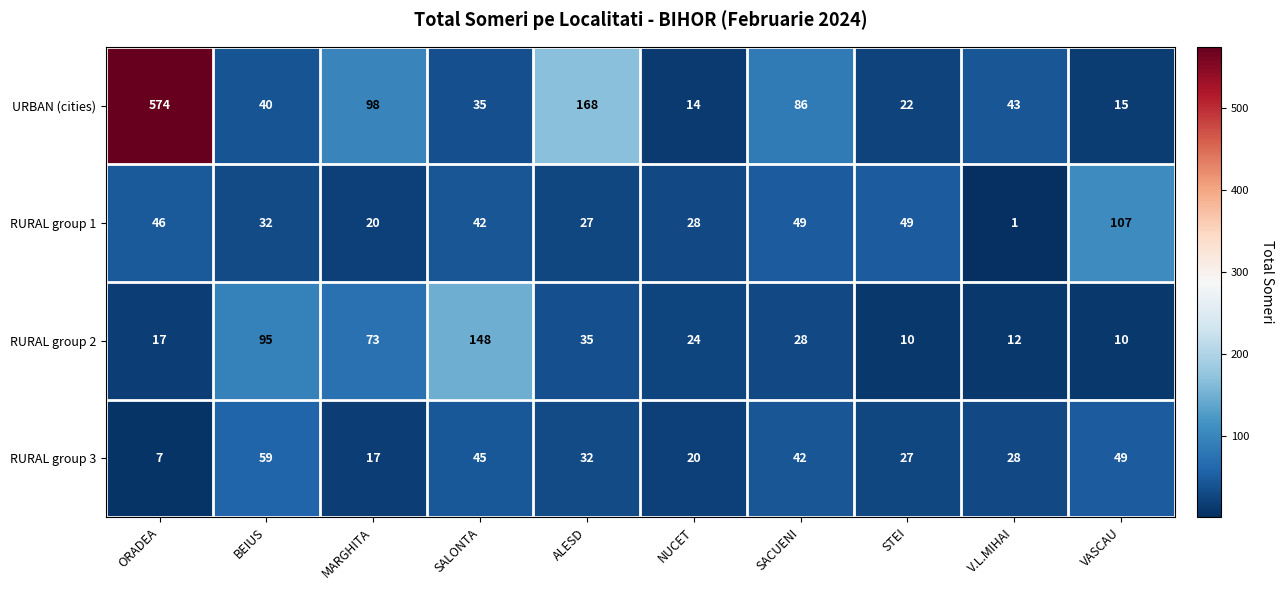

What is the approximate value of RURAL group 2 at ORADEA, to the nearest 10?

20